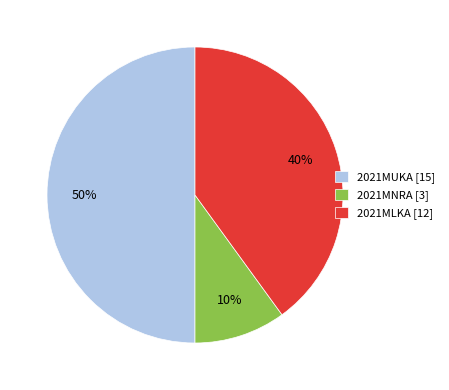

Which category has the smallest portion of the pie?

2021MNRA